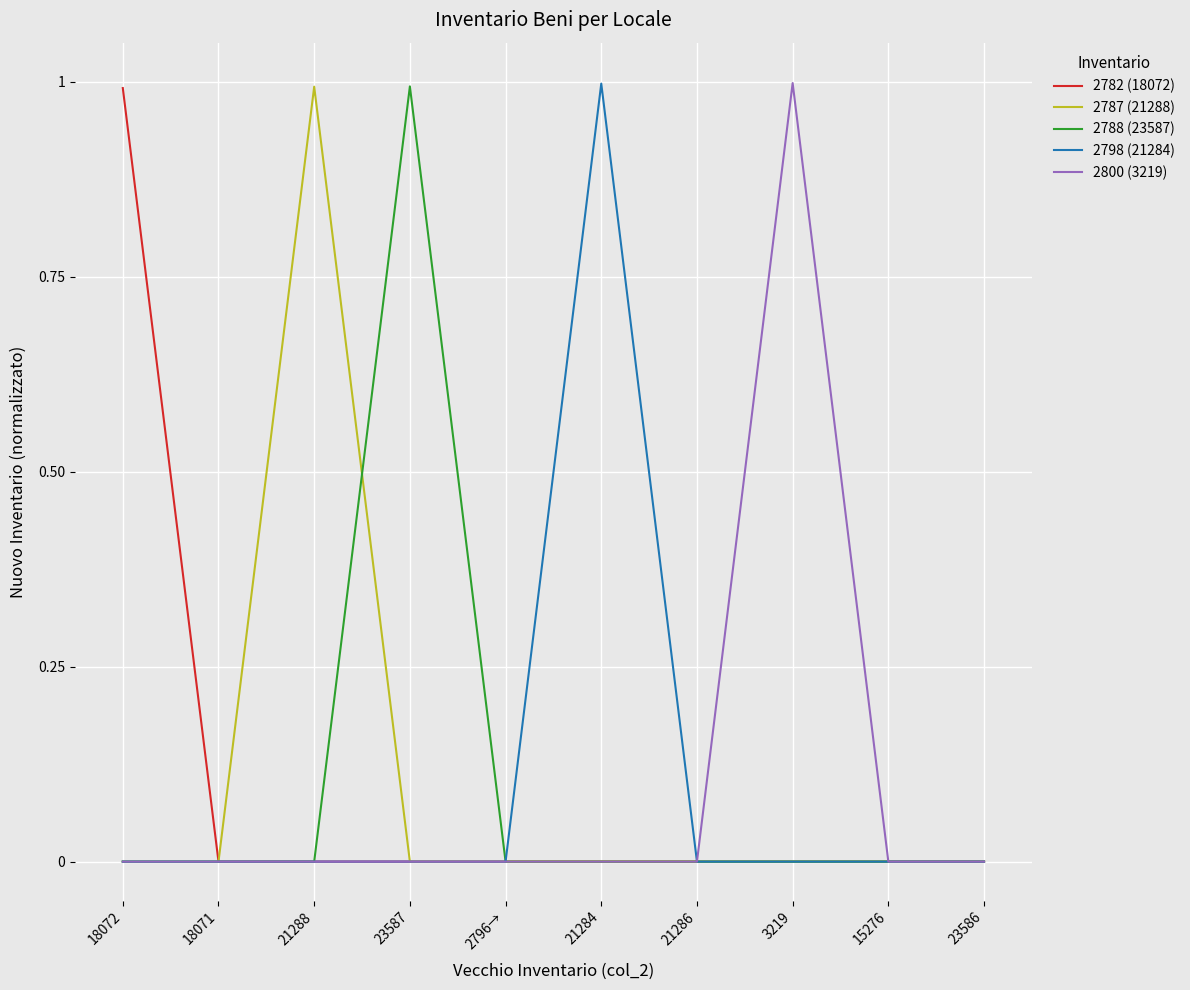

What is the highest value of the 2782 (18072) series?

1.0